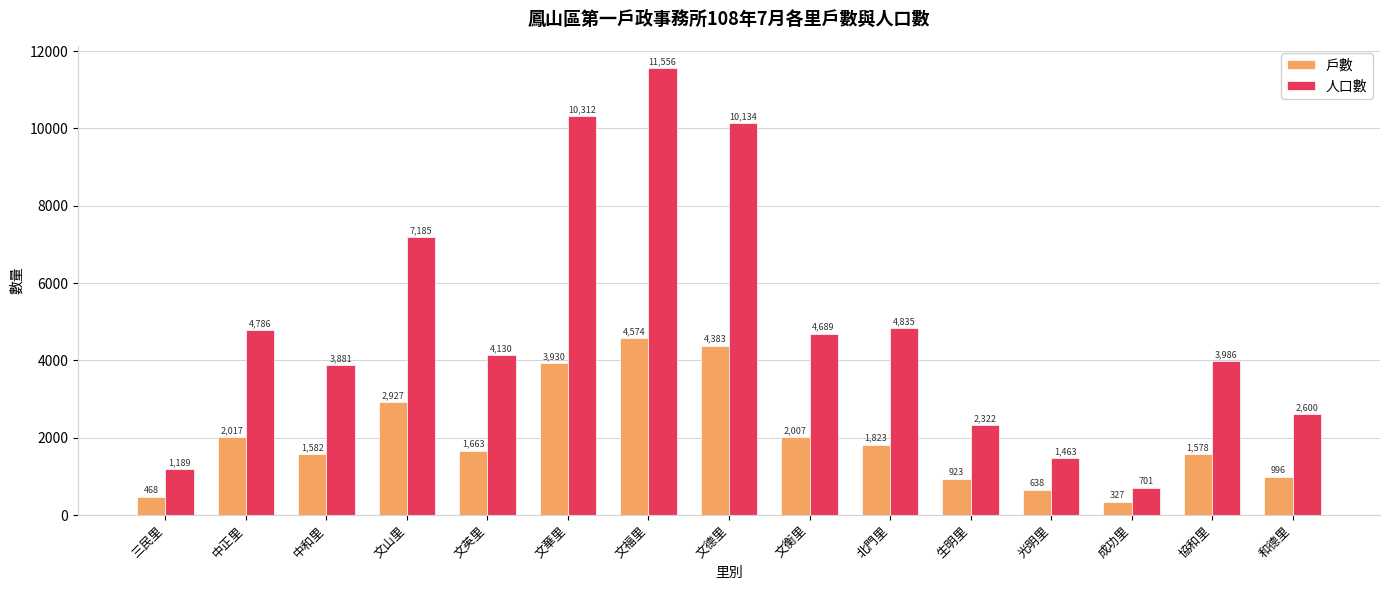

Which series changed the most between 三民里 and 北門里?

人口數